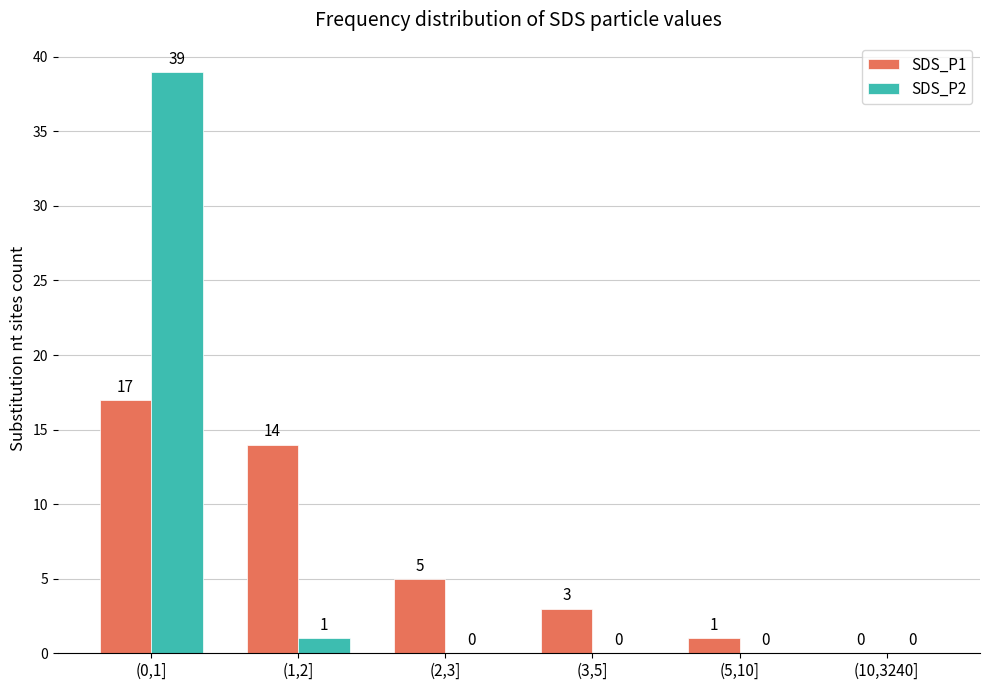

At which category is the sum across all series the highest?

(0,1]